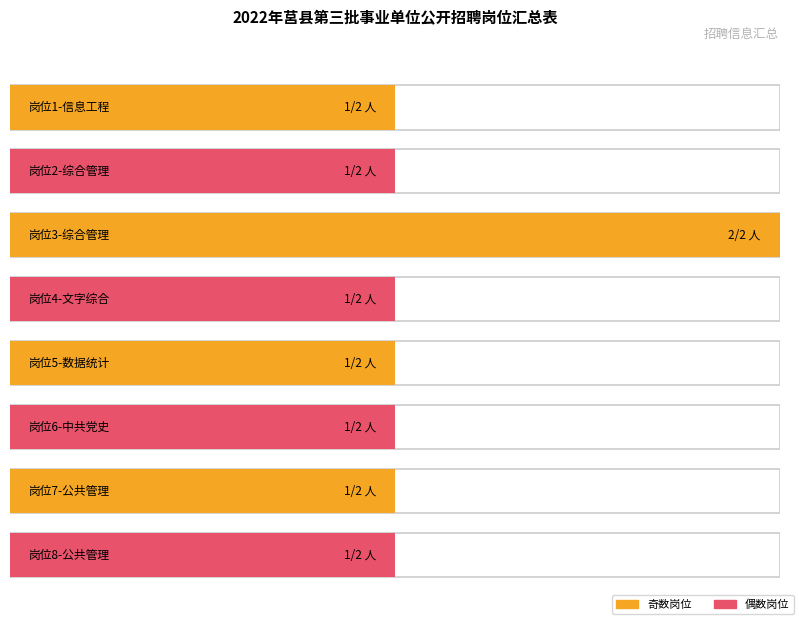

What is the change in value from 岗位3-综合管理 to 岗位4-文字综合?

-1